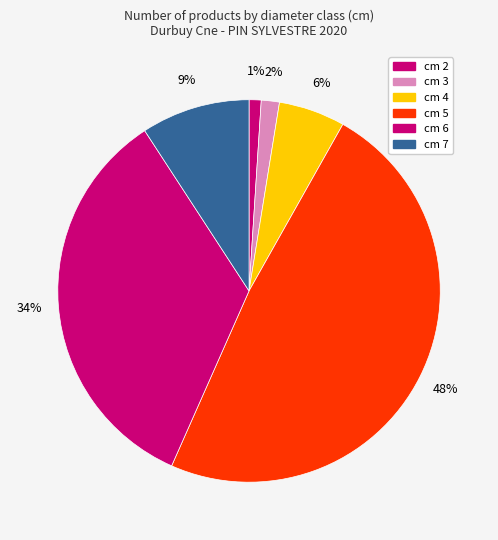

How much of the chart is everything except cm 6?

65.8%